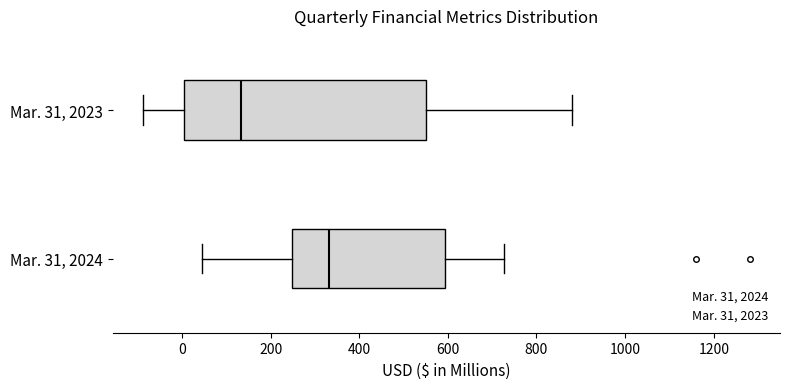

Which box's median line is the furthest to the left?

Mar. 31, 2023